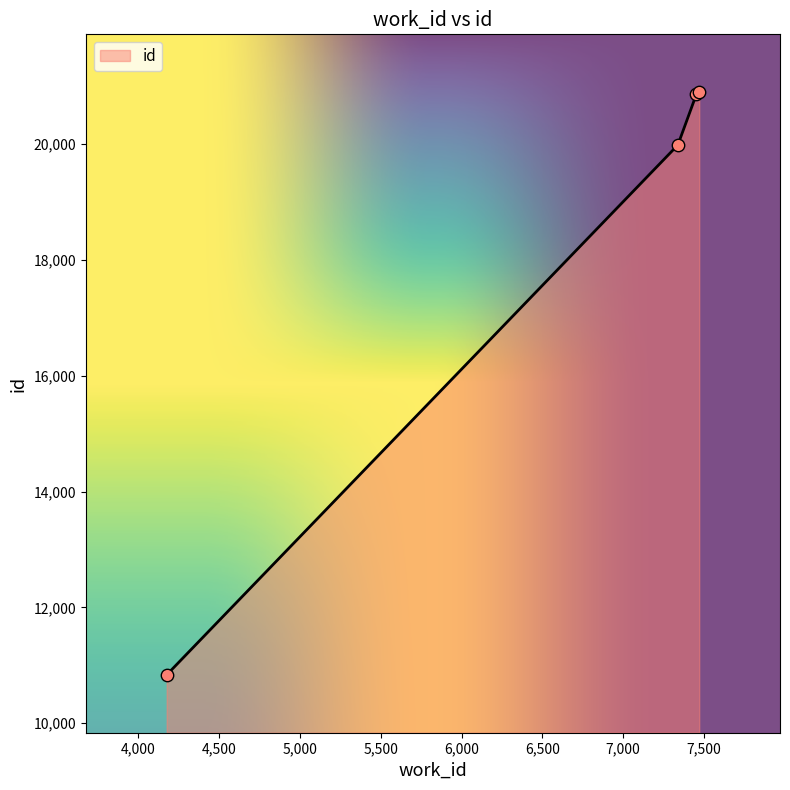

True or false: the data has more than 2 interior local peaks.

False